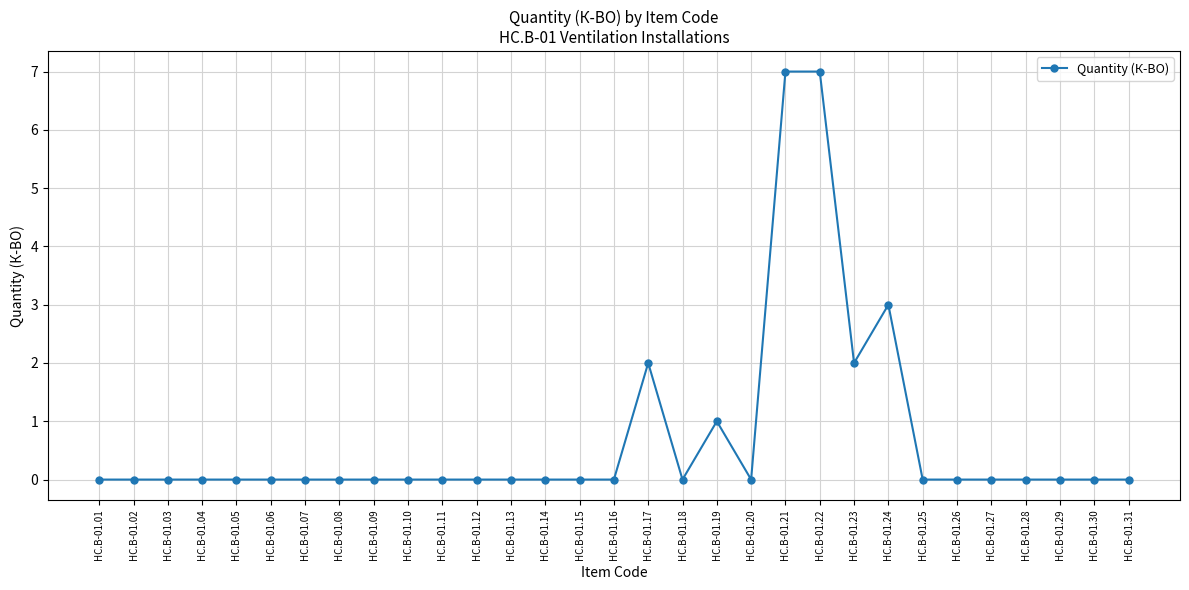

What is the average value?

1